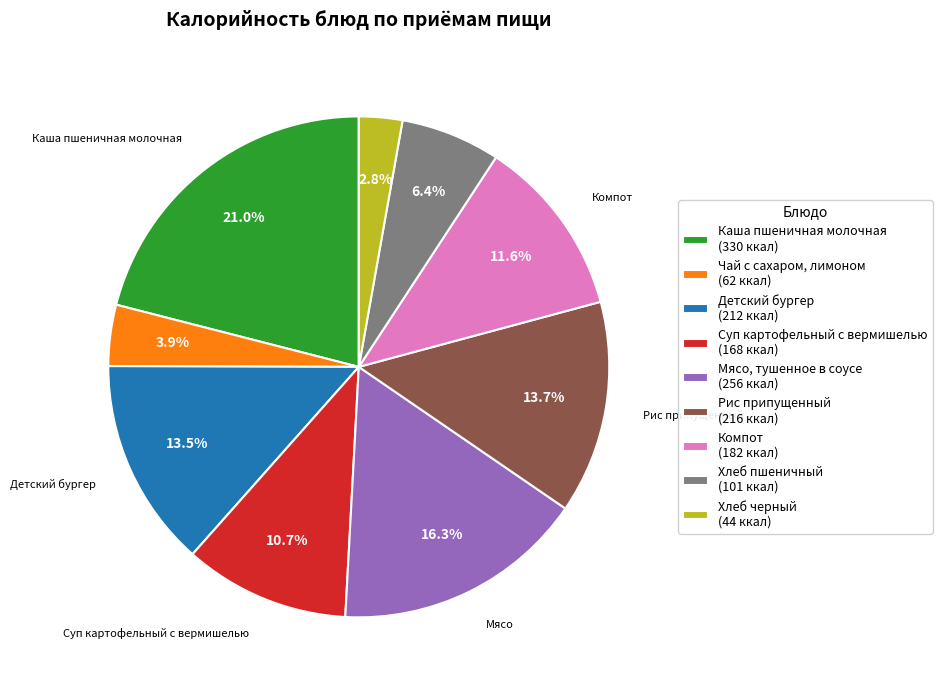

To the nearest percent, what is the combined percentage of Компот and Хлеб пшеничный?

18%